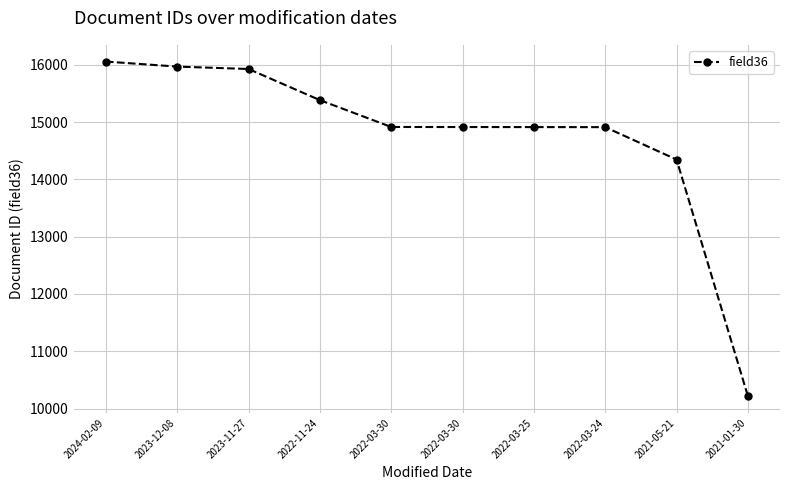

What is the sum of the values at 2022-03-24 and 2021-01-30?

25129